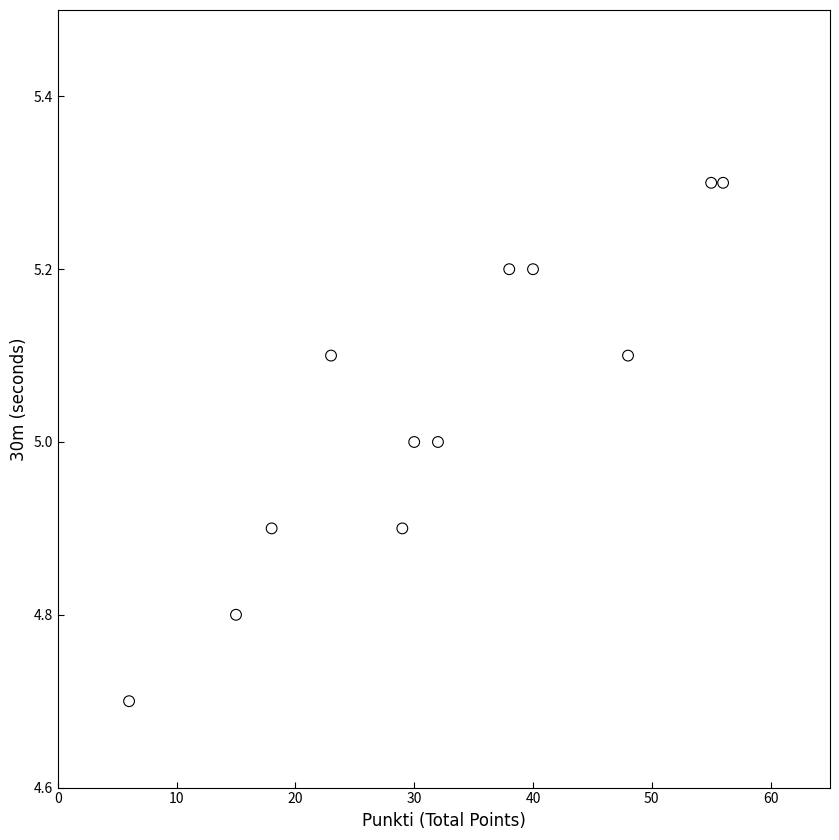

What is the average Y value?

5.0